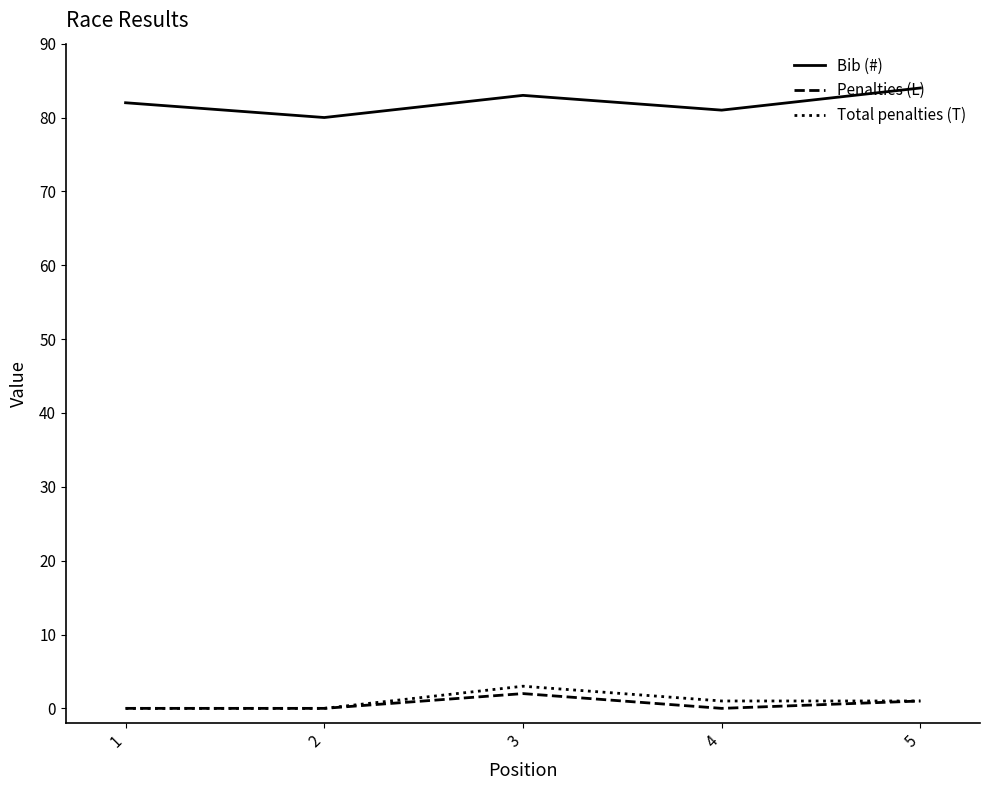

What is the lowest value of the Bib (#) series?

80